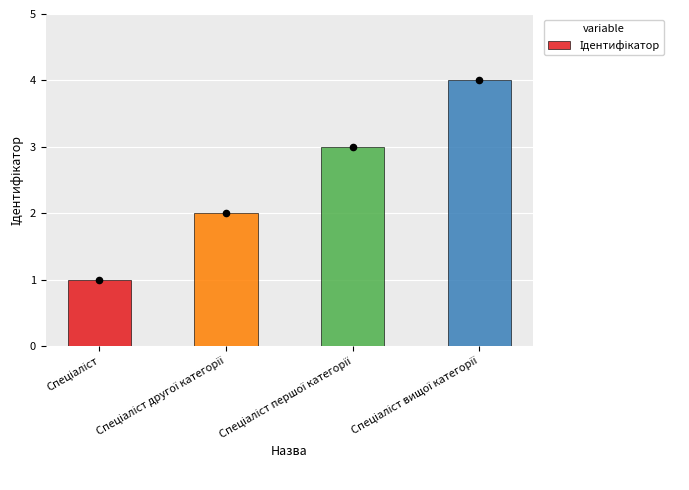

Which has a higher value, Спеціаліст вищої категорії or Спеціаліст другої категорії?

Спеціаліст вищої категорії